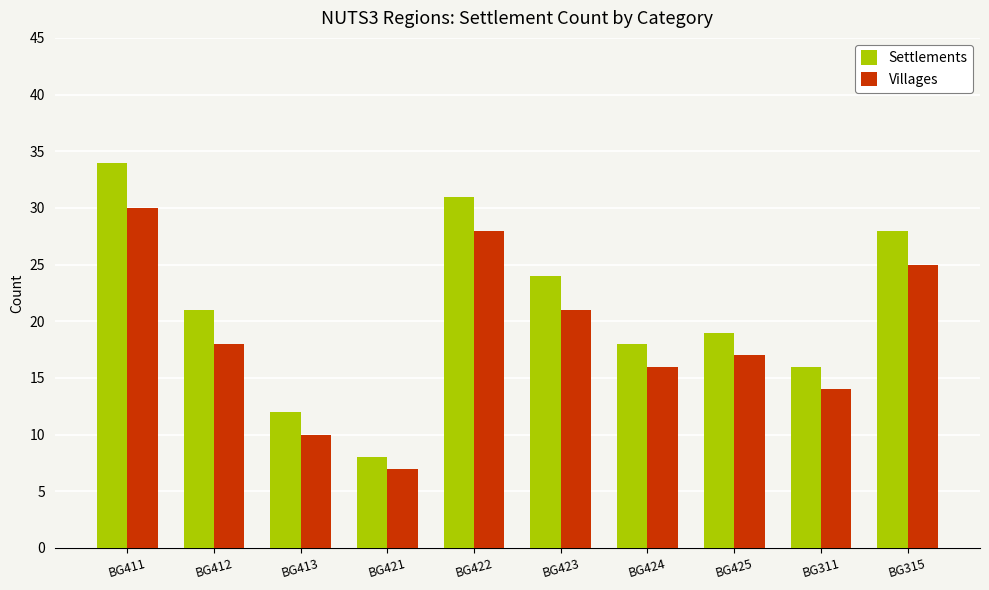

List the series in order of their overall mean, lowest first.

Villages, Settlements